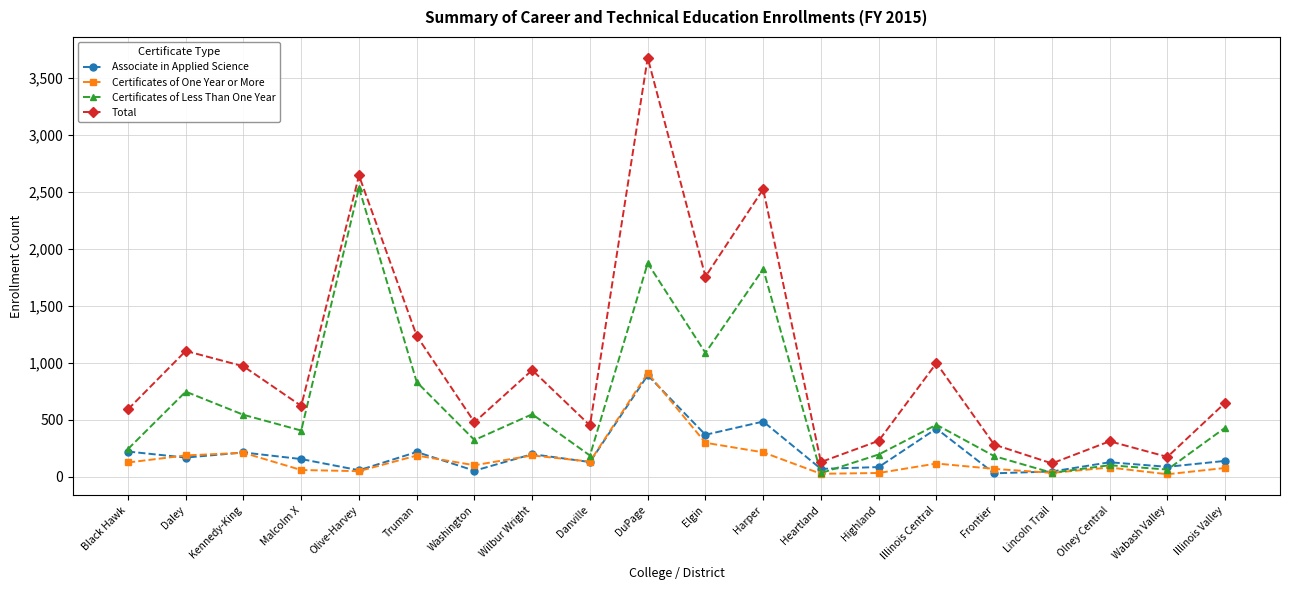

What is the difference between the Associate in Applied Science values at Harper and Wilbur Wright?

286